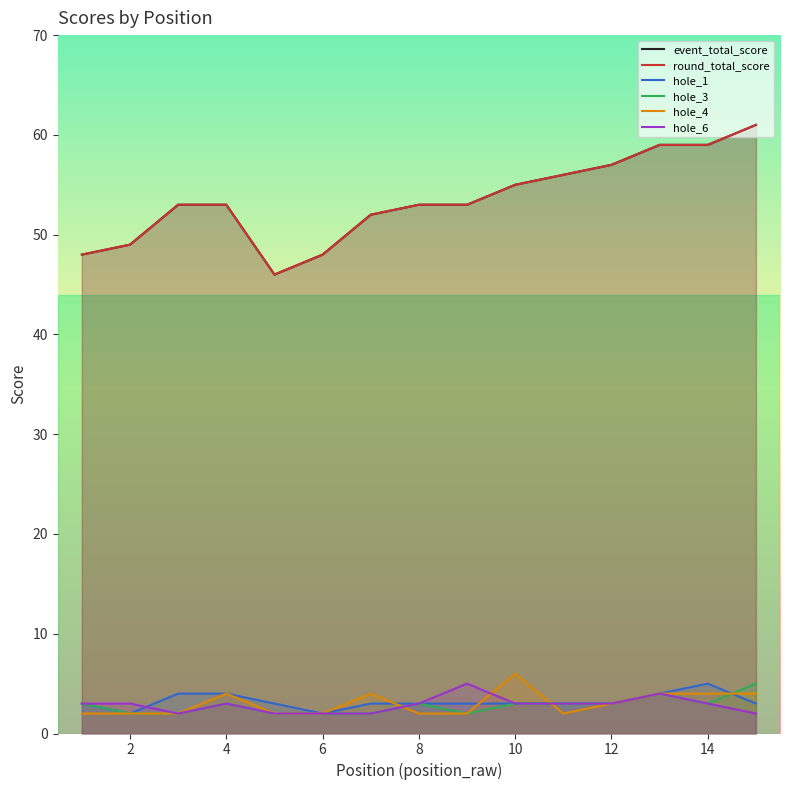

What is the value of the hole_1 point at the 8th from the left?

3